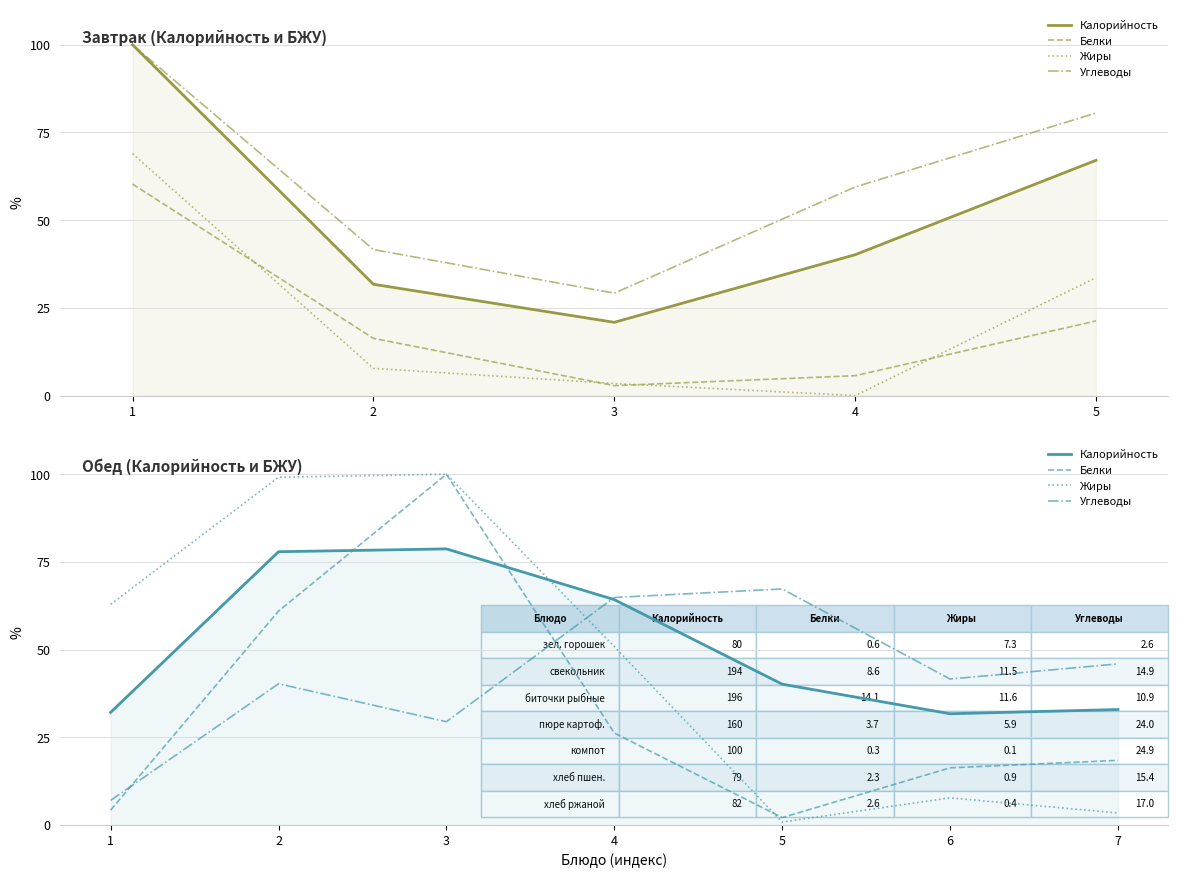

What is the value of the Белки point at the 5th from the left?

2.1